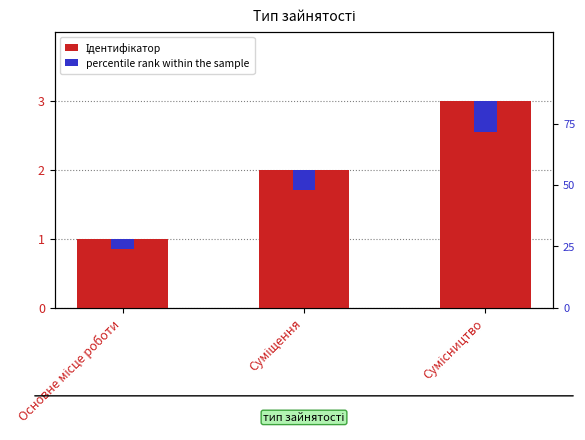

Is it true that percentile rank within the sample equals 0.2 at Основне місце роботи?

True